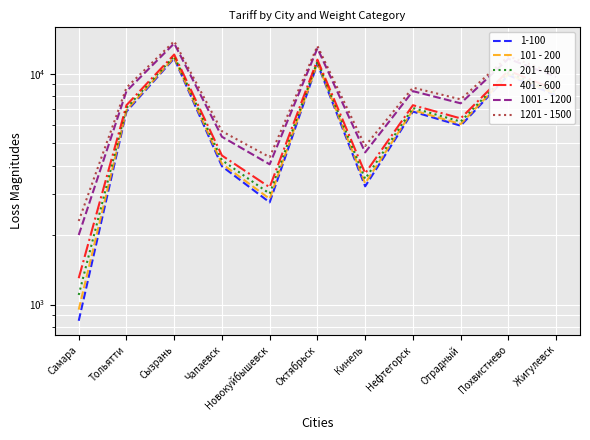

True or false: 401 - 600 has a value of 3220 at Новокуйбышевск.

True